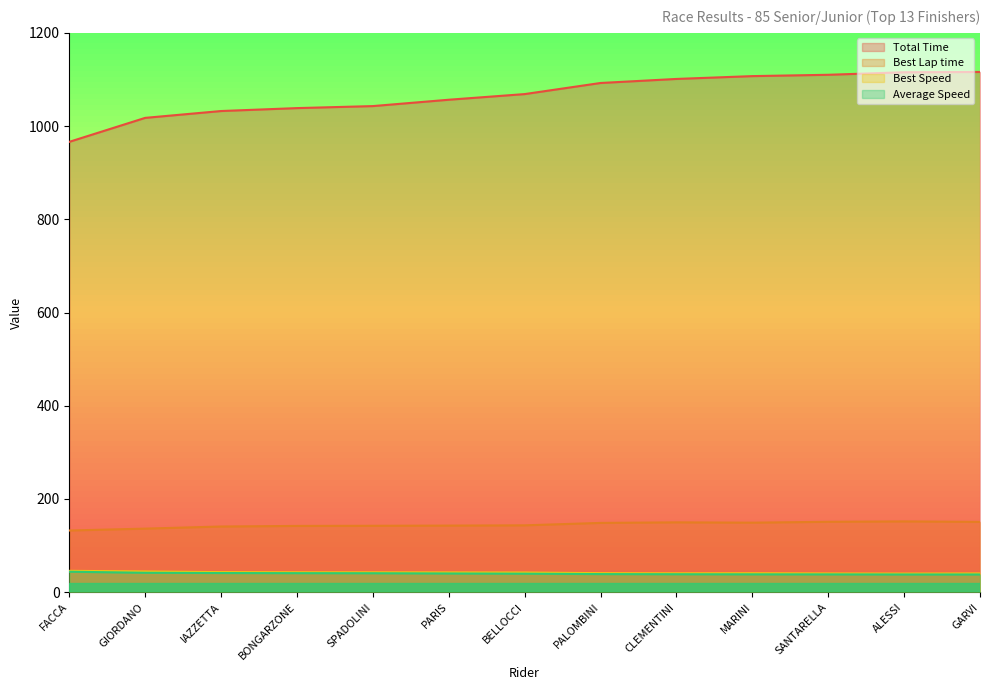

What is the minimum value shown in the chart?

37.9